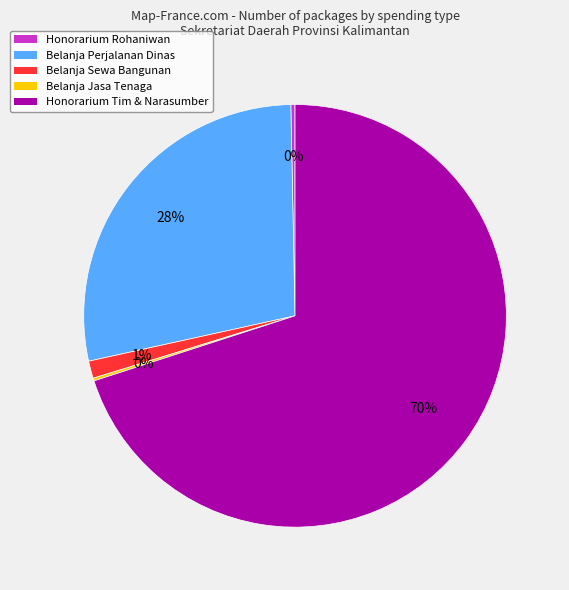

To the nearest percent, what is the average slice percentage?

20%